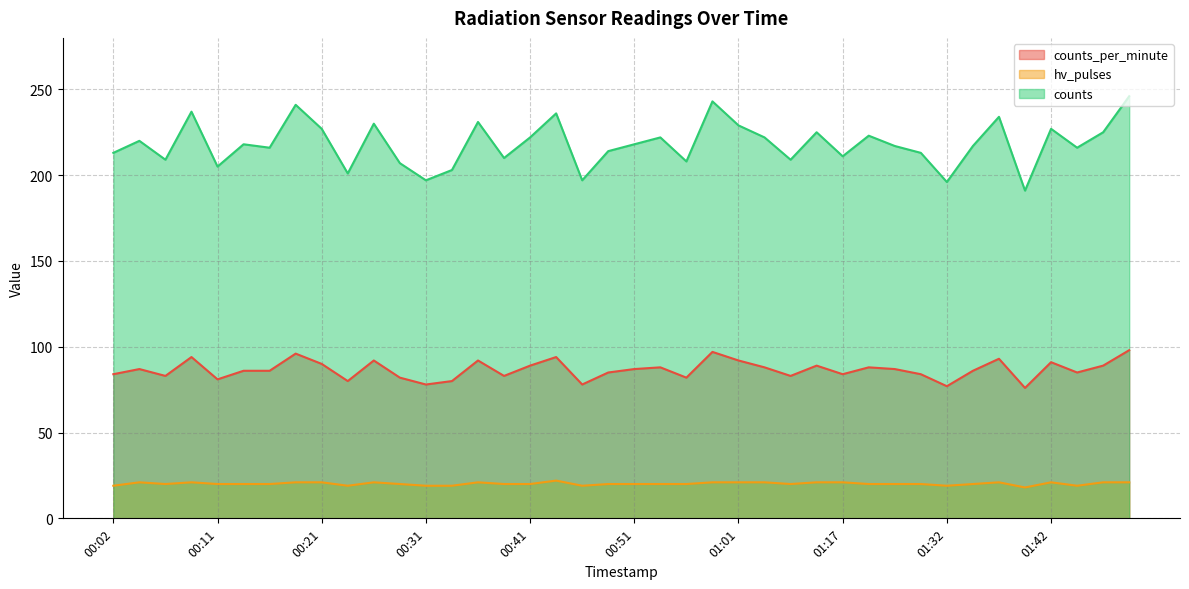

What position from the left is 00:21?

9